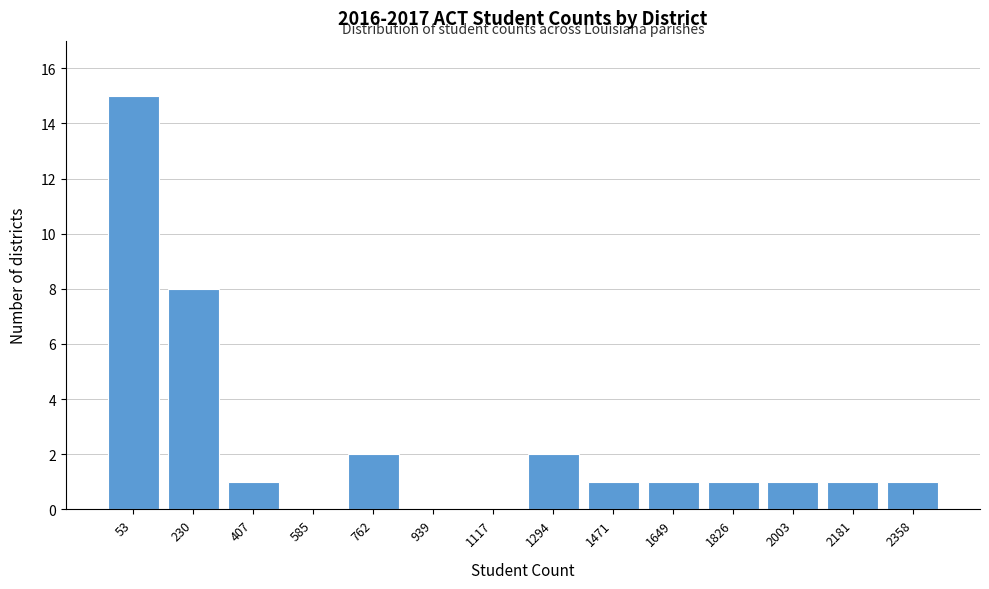

Reading right to left, what are all the values shown in this chart?

2358=1	2181=1	2003=1	1826=1	1649=1	1471=1	1294=2	1117=0	939=0	762=2	585=0	407=1	230=8	53=15